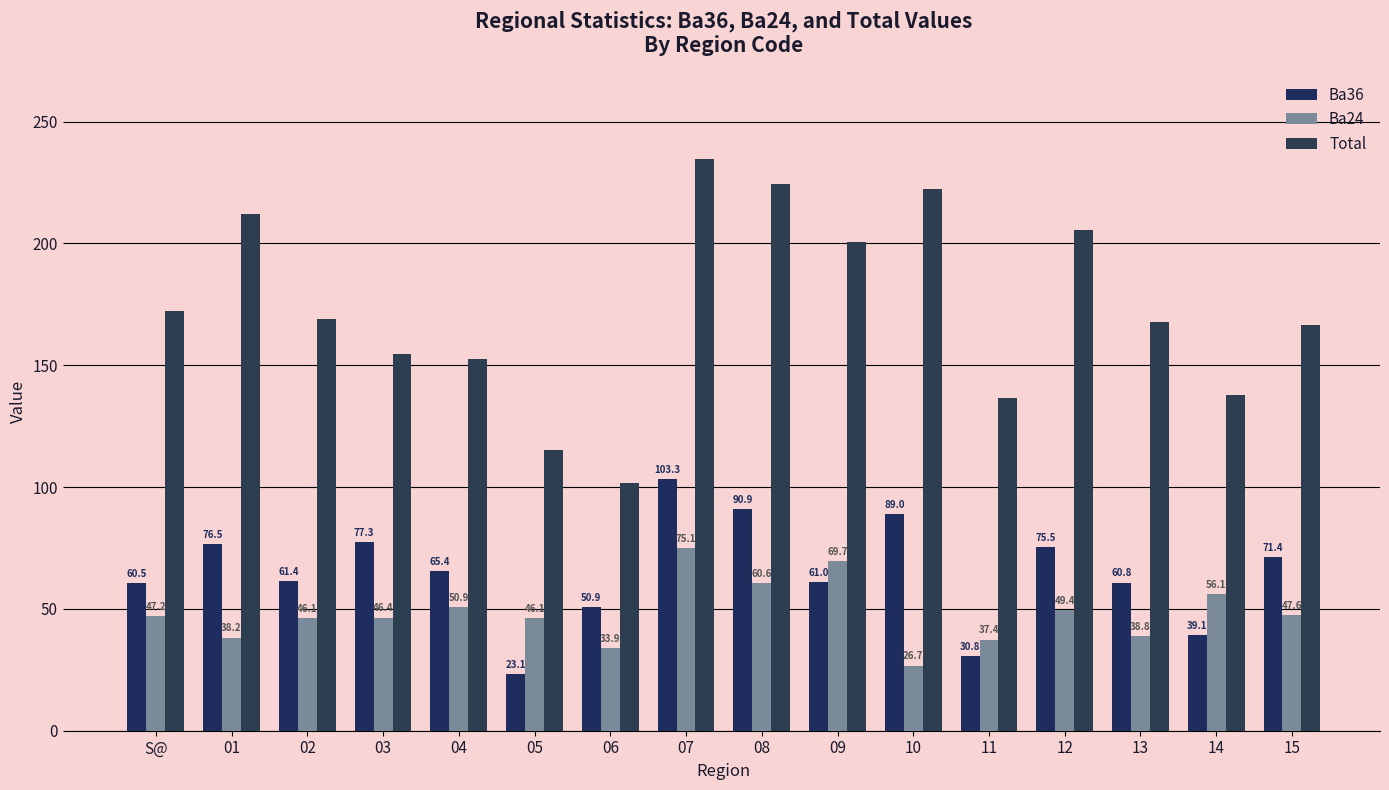

What are all the series names shown in the legend?

Ba36, Ba24, Total